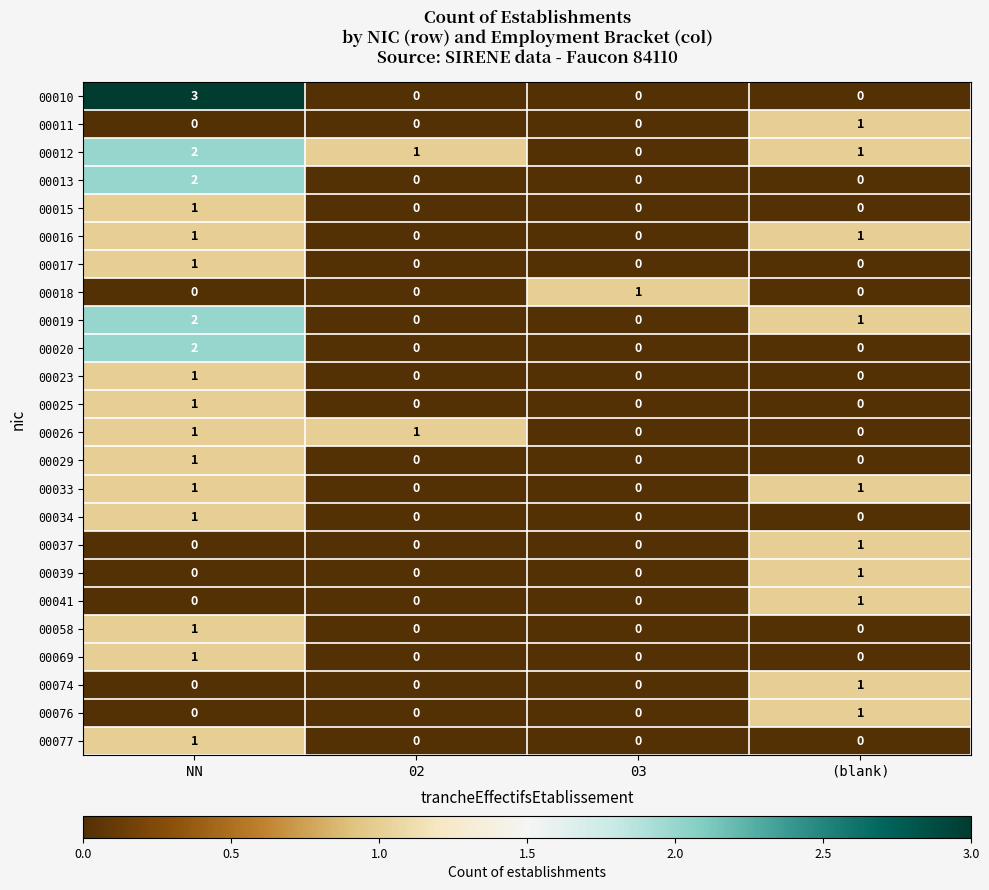

At how many categories does at least one series exceed 2?

1